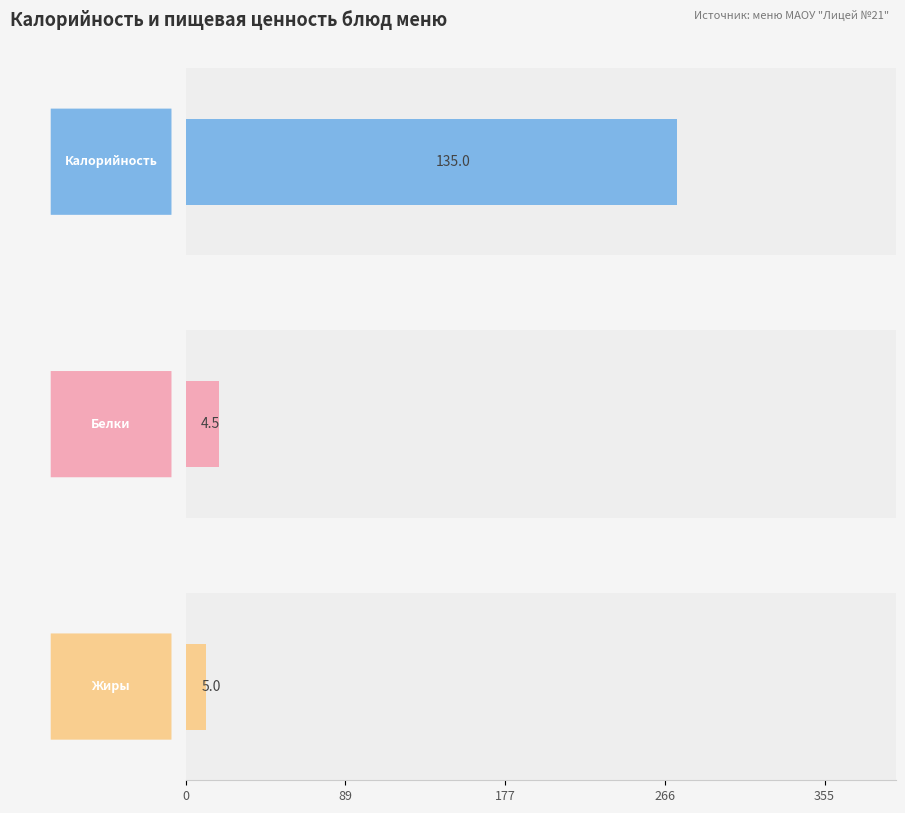

What is the difference between the maximum and second lowest values in the Белки series?

17.6